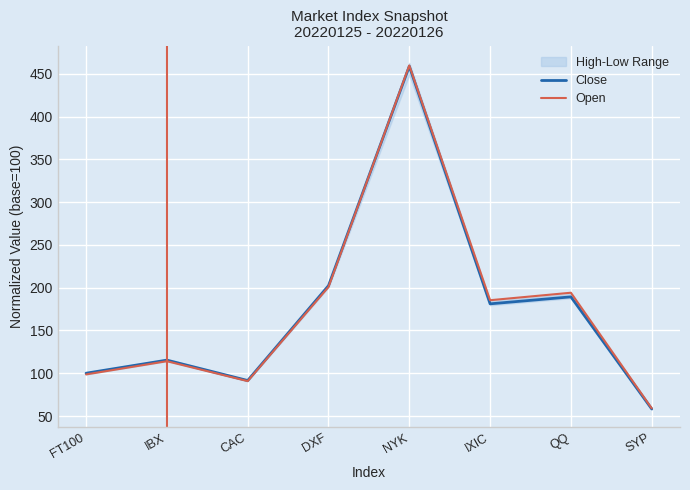

At which label does Open reach its peak?

NYK